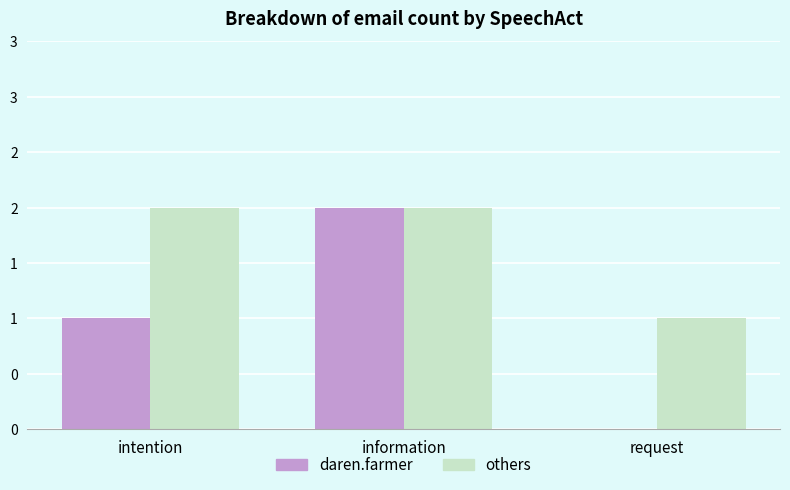

What is the minimum value for others?

1